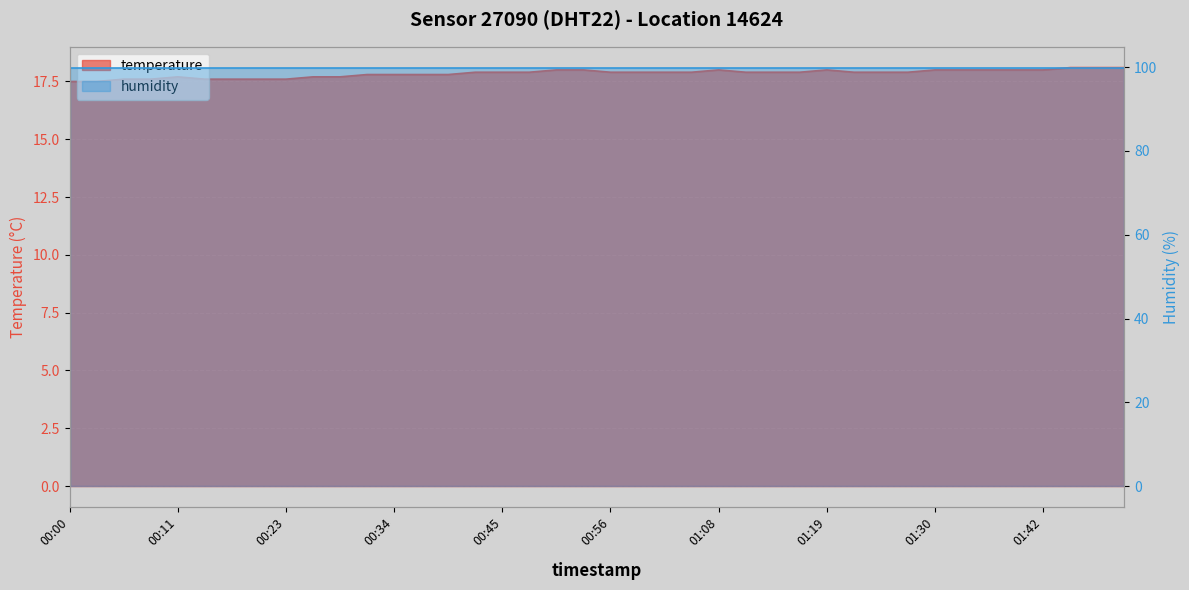

Reading left to right, list all the values displayed in this chart.

00:00=17.5	00:03=17.5	00:06=17.6	00:09=17.6	00:11=17.7	00:14=17.6	00:17=17.6	00:20=17.6	00:23=17.6	00:26=17.7	00:28=17.7	00:31=17.8	00:34=17.8	00:37=17.8	00:40=17.8	00:42=17.9	00:45=17.9	00:48=17.9	00:51=18.0	00:54=18.0	00:56=17.9	00:59=17.9	01:02=17.9	01:05=17.9	01:08=18.0	01:11=17.9	01:13=17.9	01:16=17.9	01:19=18.0	01:22=17.9	01:25=17.9	01:27=17.9	01:30=18.0	01:33=18.0	01:36=18.0	01:39=18.0	01:42=18.0	01:44=18.1	01:47=18.1	01:50=18.1